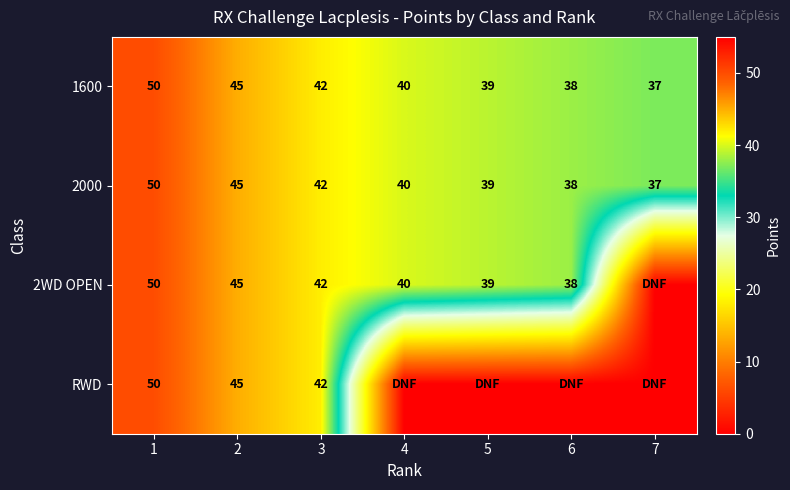

True or false: 2WD OPEN has a value of 42 at 3.

True